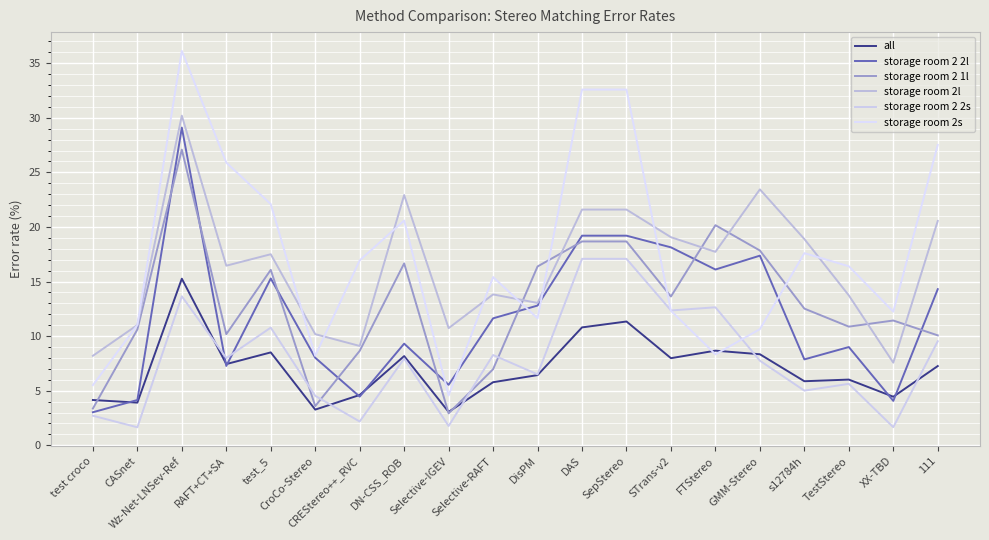

Is this an area chart (filled region under the line)?

No